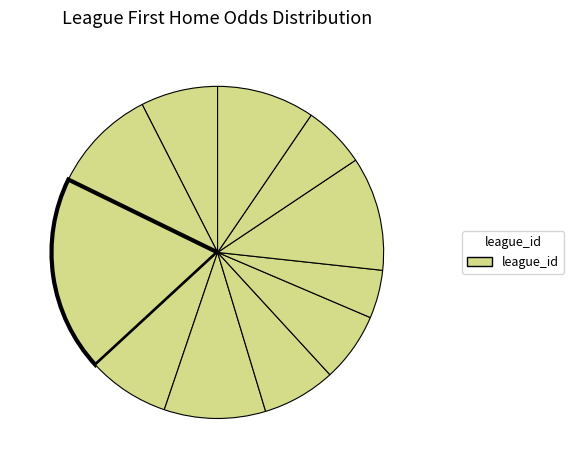

To the nearest percent, what is the difference between the largest and smallest slice percentages?

14%